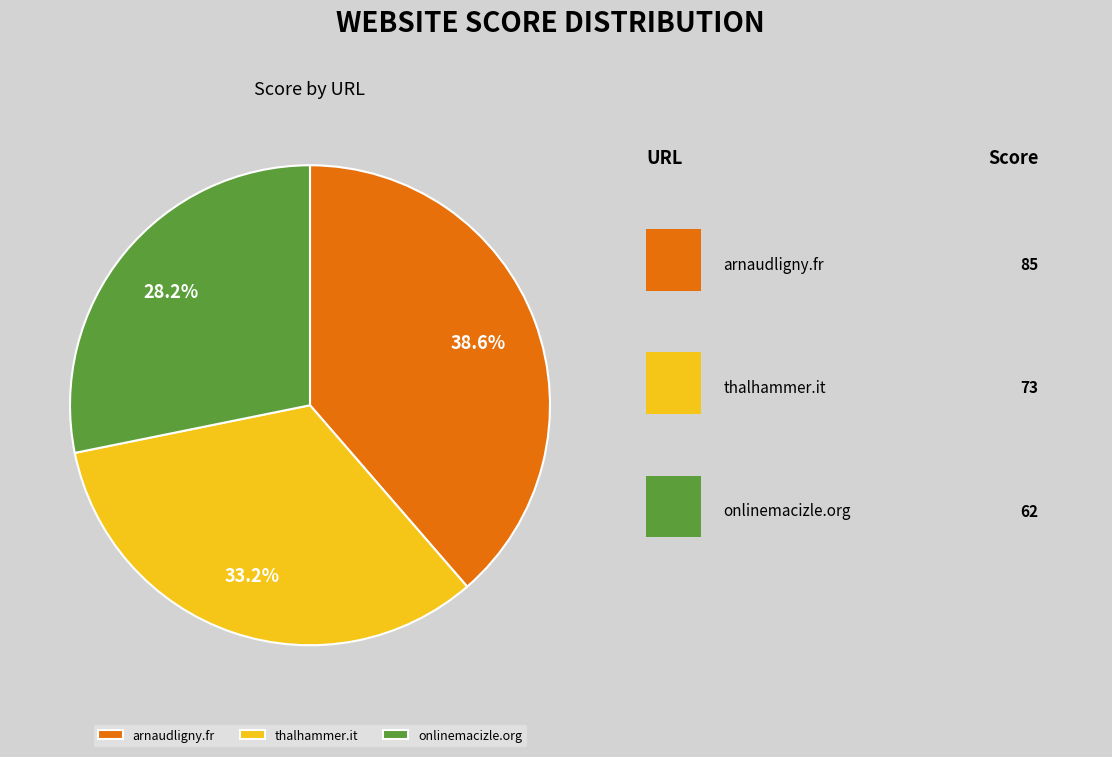

Which slice is the largest?

arnaudligny.fr